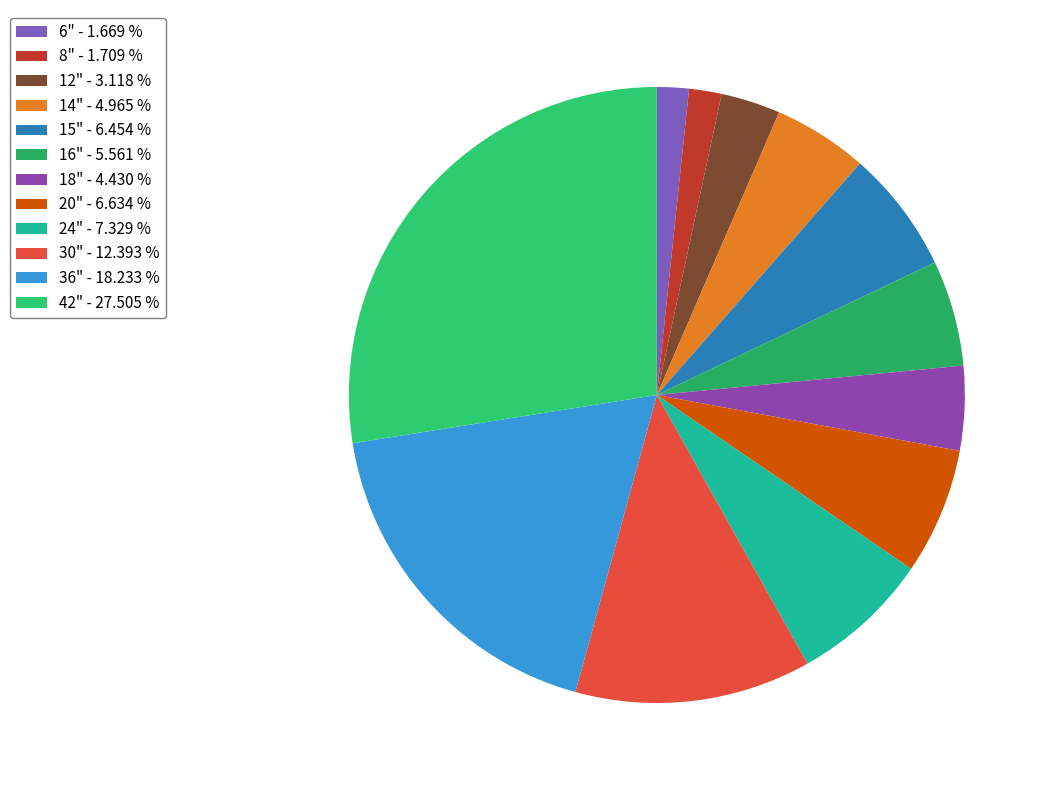

True or false: 15" accounts for 12% of the total.

False